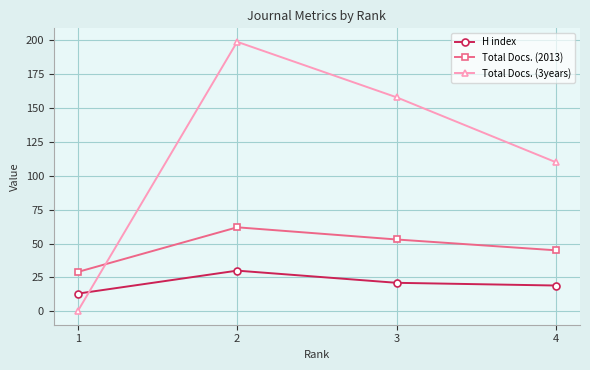

Is the value of H index at 3 greater than the value of Total Docs. (2013) at 4?

No